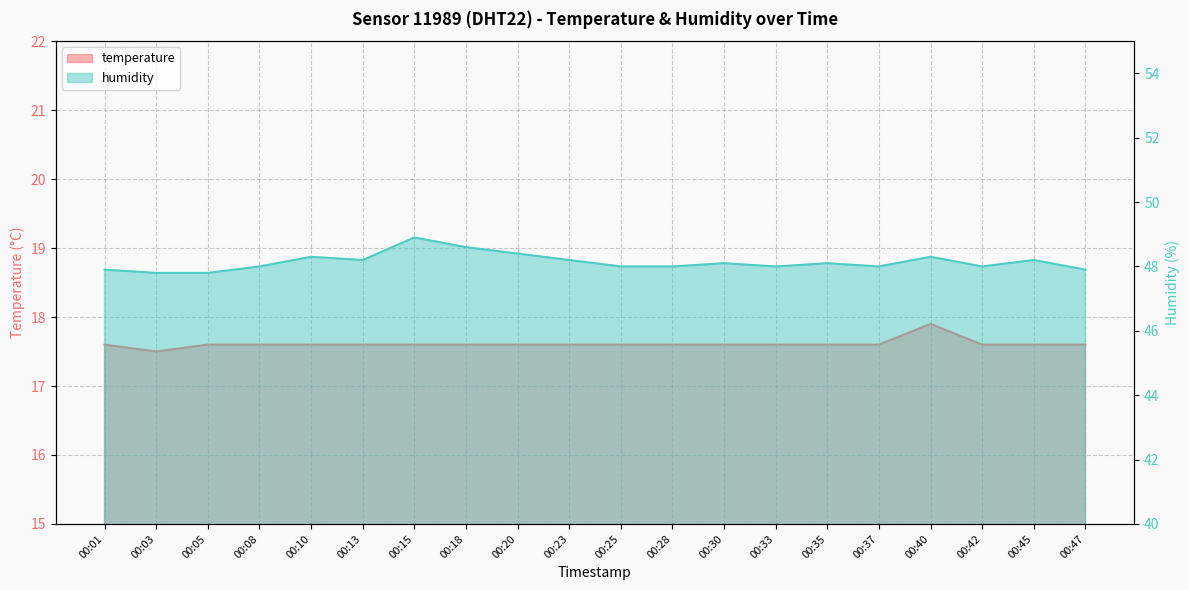

True or false: temperature and humidity cross at least once.

False